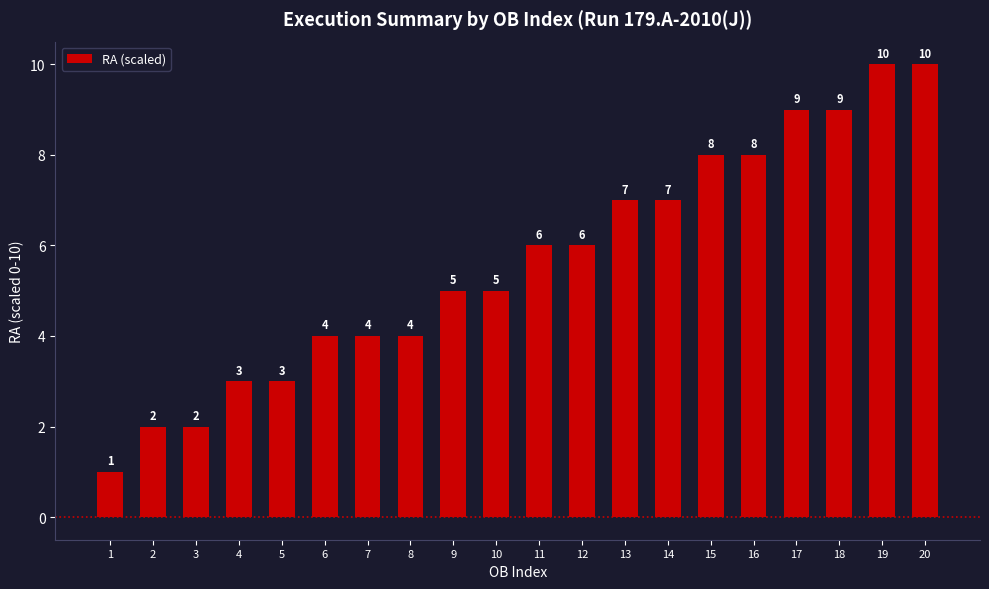

What is the change in value from 10 to 16?

+3